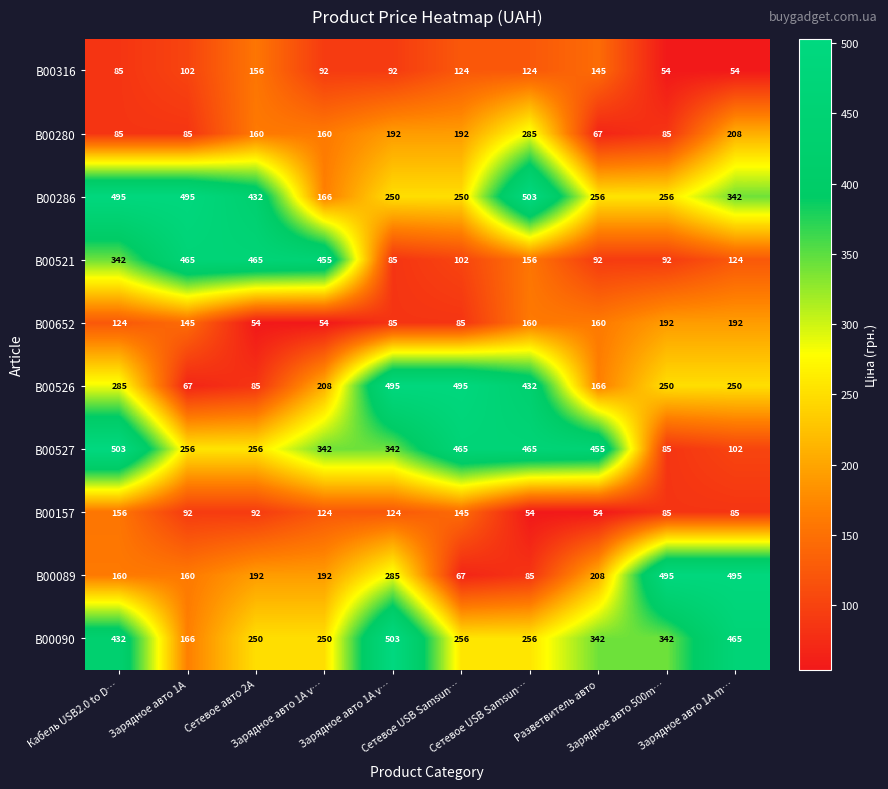

Reading left to right, what are all the values shown in this chart?

B00316: Кабель USB2.0 to D…=85	Зарядное авто 1A=102	Сетевое авто 2A=156	Зарядное авто 1A v…=92	Зарядное авто 1A v…=92	Сетевое USB Samsun…=124	Сетевое USB Samsun…=124	Разветвитель авто=145	Зарядное авто 500m…=54	Зарядное авто 1A m…=54
B00280: Кабель USB2.0 to D…=85	Зарядное авто 1A=85	Сетевое авто 2A=160	Зарядное авто 1A v…=160	Зарядное авто 1A v…=192	Сетевое USB Samsun…=192	Сетевое USB Samsun…=285	Разветвитель авто=67	Зарядное авто 500m…=85	Зарядное авто 1A m…=208
B00286: Кабель USB2.0 to D…=495	Зарядное авто 1A=495	Сетевое авто 2A=432	Зарядное авто 1A v…=166	Зарядное авто 1A v…=250	Сетевое USB Samsun…=250	Сетевое USB Samsun…=503	Разветвитель авто=256	Зарядное авто 500m…=256	Зарядное авто 1A m…=342
B00521: Кабель USB2.0 to D…=342	Зарядное авто 1A=465	Сетевое авто 2A=465	Зарядное авто 1A v…=455	Зарядное авто 1A v…=85	Сетевое USB Samsun…=102	Сетевое USB Samsun…=156	Разветвитель авто=92	Зарядное авто 500m…=92	Зарядное авто 1A m…=124
B00652: Кабель USB2.0 to D…=124	Зарядное авто 1A=145	Сетевое авто 2A=54	Зарядное авто 1A v…=54	Зарядное авто 1A v…=85	Сетевое USB Samsun…=85	Сетевое USB Samsun…=160	Разветвитель авто=160	Зарядное авто 500m…=192	Зарядное авто 1A m…=192
B00526: Кабель USB2.0 to D…=285	Зарядное авто 1A=67	Сетевое авто 2A=85	Зарядное авто 1A v…=208	Зарядное авто 1A v…=495	Сетевое USB Samsun…=495	Сетевое USB Samsun…=432	Разветвитель авто=166	Зарядное авто 500m…=250	Зарядное авто 1A m…=250
B00527: Кабель USB2.0 to D…=503	Зарядное авто 1A=256	Сетевое авто 2A=256	Зарядное авто 1A v…=342	Зарядное авто 1A v…=342	Сетевое USB Samsun…=465	Сетевое USB Samsun…=465	Разветвитель авто=455	Зарядное авто 500m…=85	Зарядное авто 1A m…=102
B00157: Кабель USB2.0 to D…=156	Зарядное авто 1A=92	Сетевое авто 2A=92	Зарядное авто 1A v…=124	Зарядное авто 1A v…=124	Сетевое USB Samsun…=145	Сетевое USB Samsun…=54	Разветвитель авто=54	Зарядное авто 500m…=85	Зарядное авто 1A m…=85
B00089: Кабель USB2.0 to D…=160	Зарядное авто 1A=160	Сетевое авто 2A=192	Зарядное авто 1A v…=192	Зарядное авто 1A v…=285	Сетевое USB Samsun…=67	Сетевое USB Samsun…=85	Разветвитель авто=208	Зарядное авто 500m…=495	Зарядное авто 1A m…=495
B00090: Кабель USB2.0 to D…=432	Зарядное авто 1A=166	Сетевое авто 2A=250	Зарядное авто 1A v…=250	Зарядное авто 1A v…=503	Сетевое USB Samsun…=256	Сетевое USB Samsun…=256	Разветвитель авто=342	Зарядное авто 500m…=342	Зарядное авто 1A m…=465